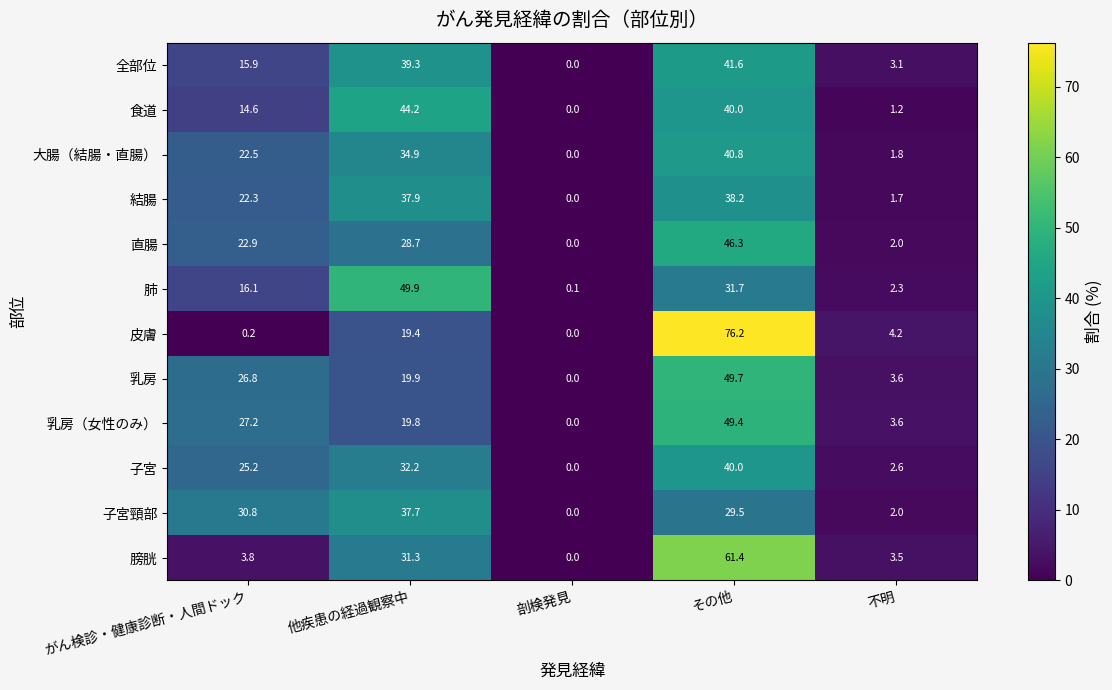

Is it true that 子宮 equals 32.2 at 他疾患の経過観察中?

True